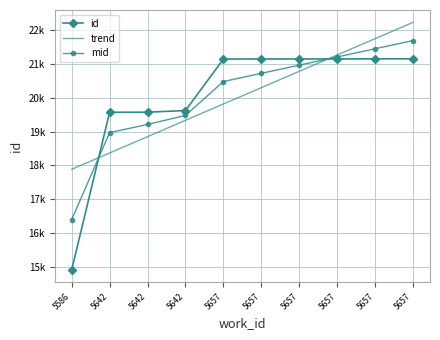

At how many categories does at least one series exceed 18610?

9